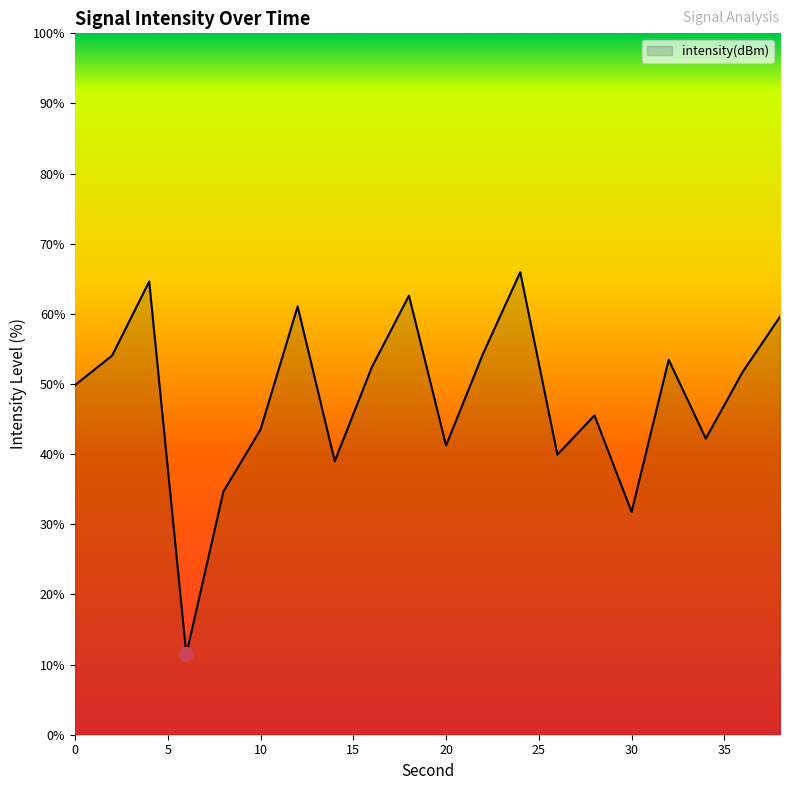

What is the greatest value displayed?

66.0